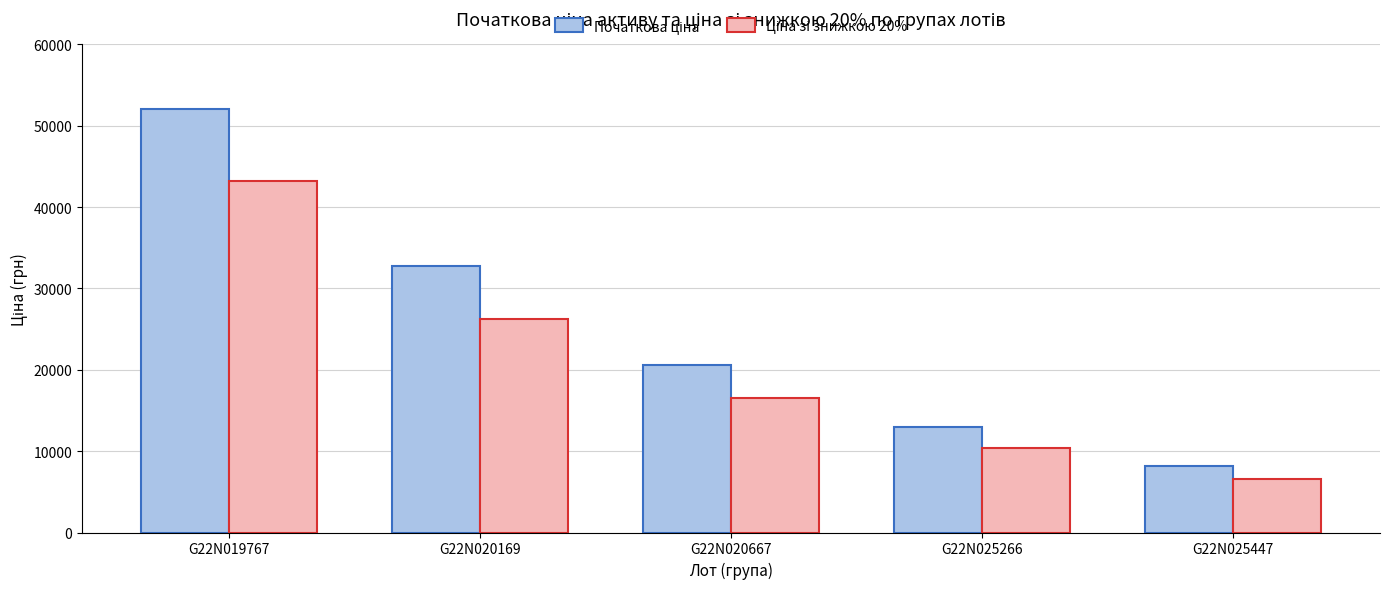

How many distinct data groups are displayed?

2